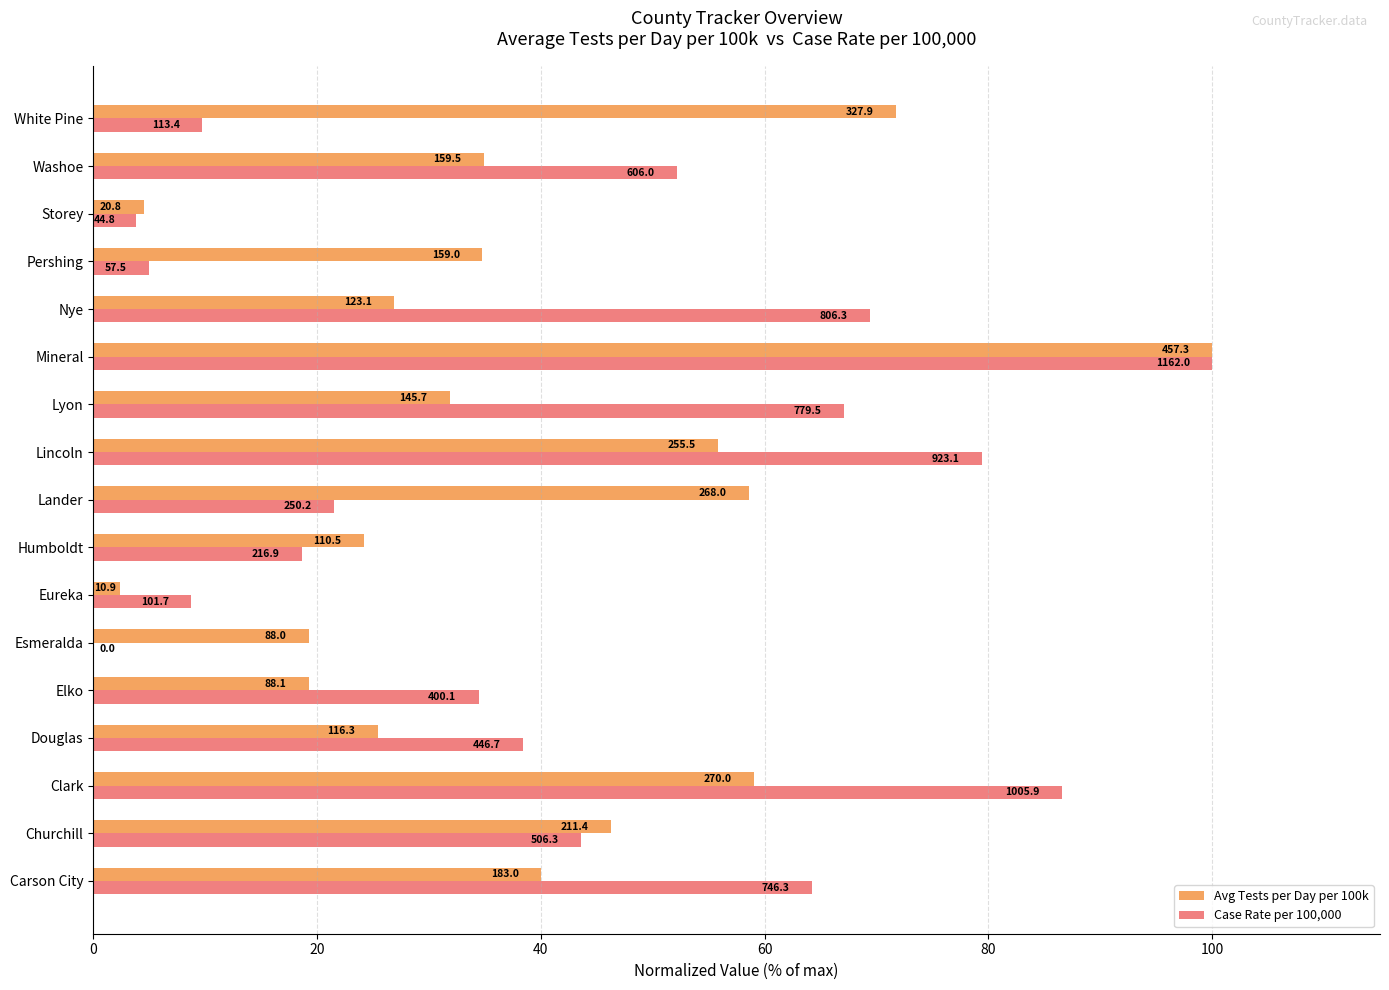

What are all the series names shown in the legend?

Avg Tests per Day per 100k, Case Rate per 100,000